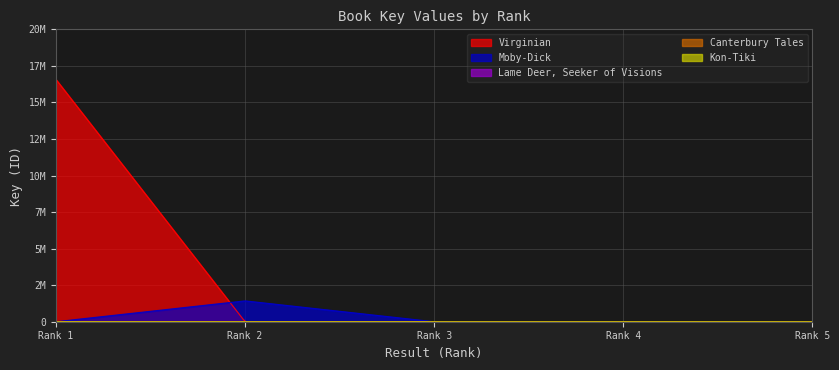

List the series in order of their peak value, highest first.

Virginian, Moby-Dick, Lame Deer, Canterbury Tales, Kon-Tiki